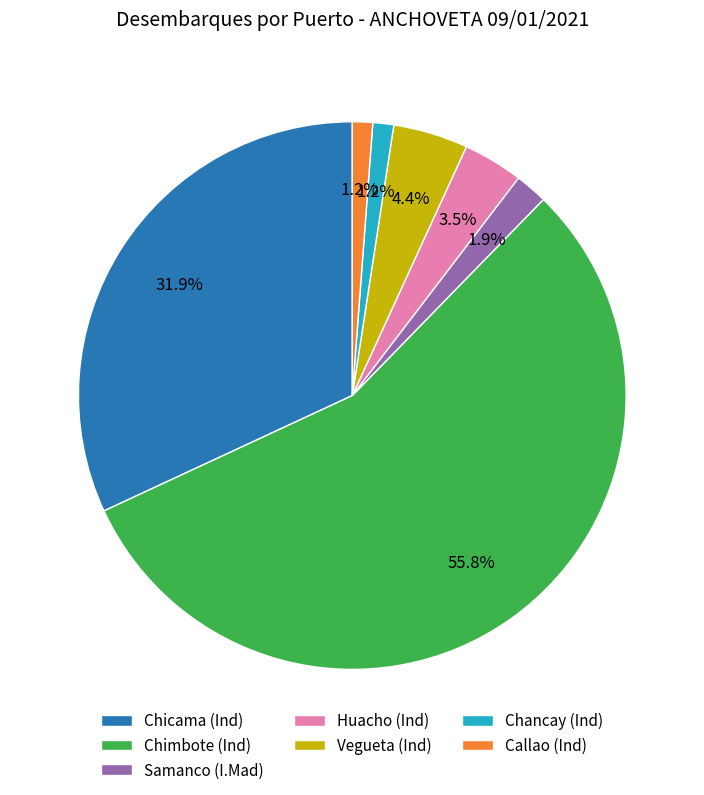

To the nearest percent, what percentage of the pie is Chimbote (Ind)?

56%